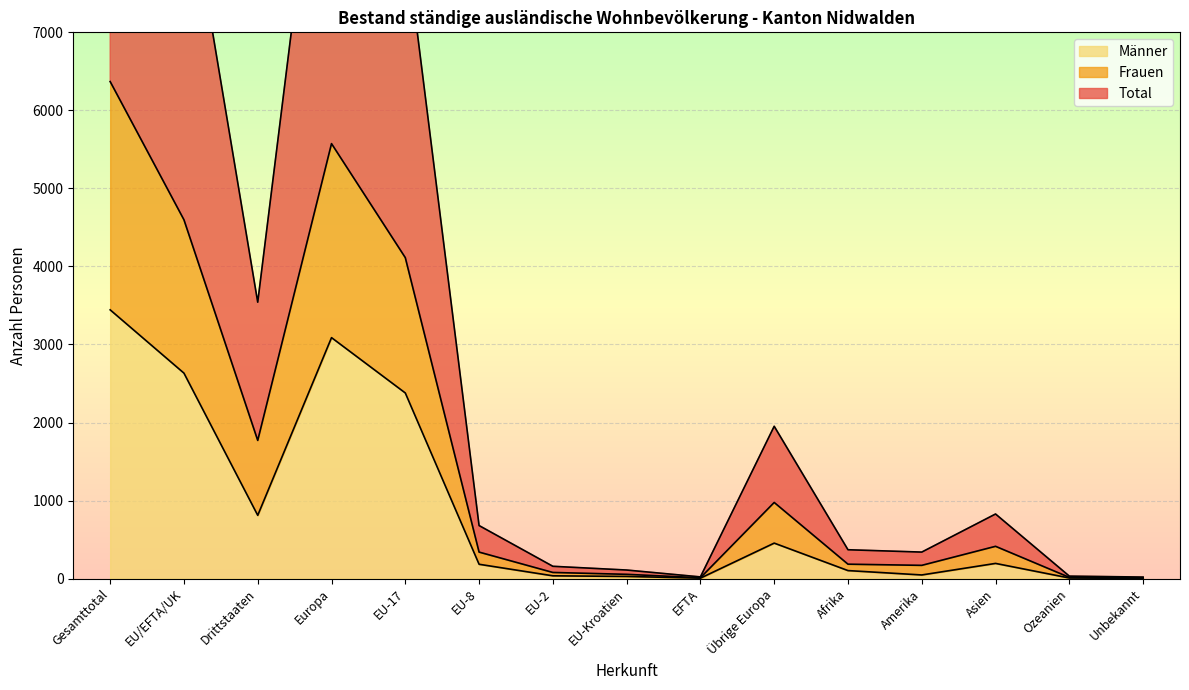

True or false: Total has a value of 24 at Ozeanien.

False